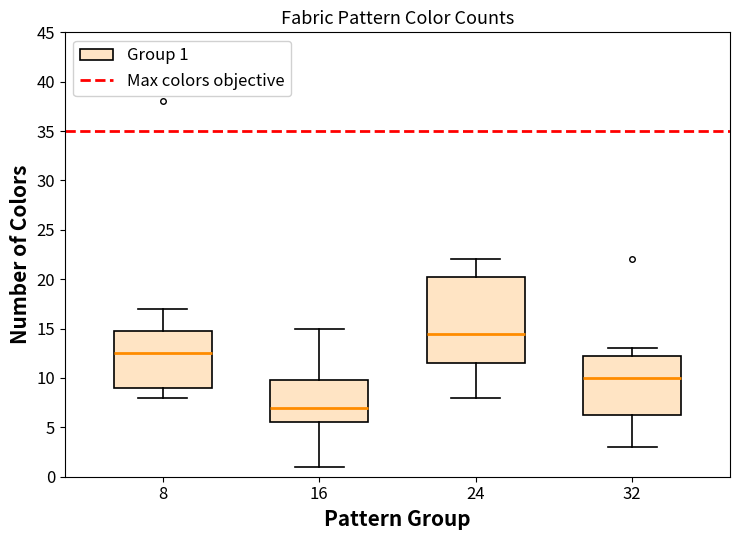

Reading left to right, transcribe this box plot: for each box, give where its median line is, the range the box spans, and where its two whiskers end, as read against the y-axis. The values are not printed on the chart, so give them approximately, as read against the axis.

8: median 12.5, box 9.0 to 15.0, whiskers 8.0 to 17.0
16: median 7.0, box 5.5 to 10.0, whiskers 1.0 to 15.0
24: median 14.5, box 11.5 to 20.5, whiskers 8.0 to 22.0
32: median 10.0, box 6.5 to 12.5, whiskers 3.0 to 13.0